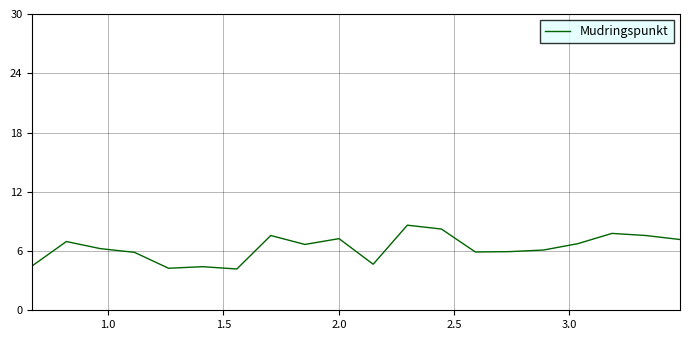

What is the maximum value shown in the chart?

8.6